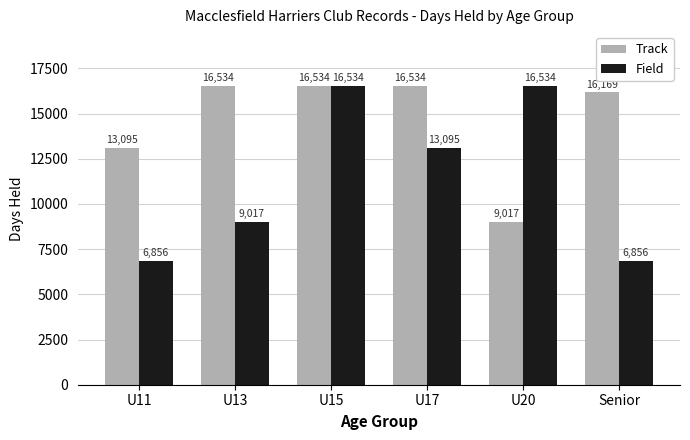

The value of Field at U15 is 16534. True or false?

True